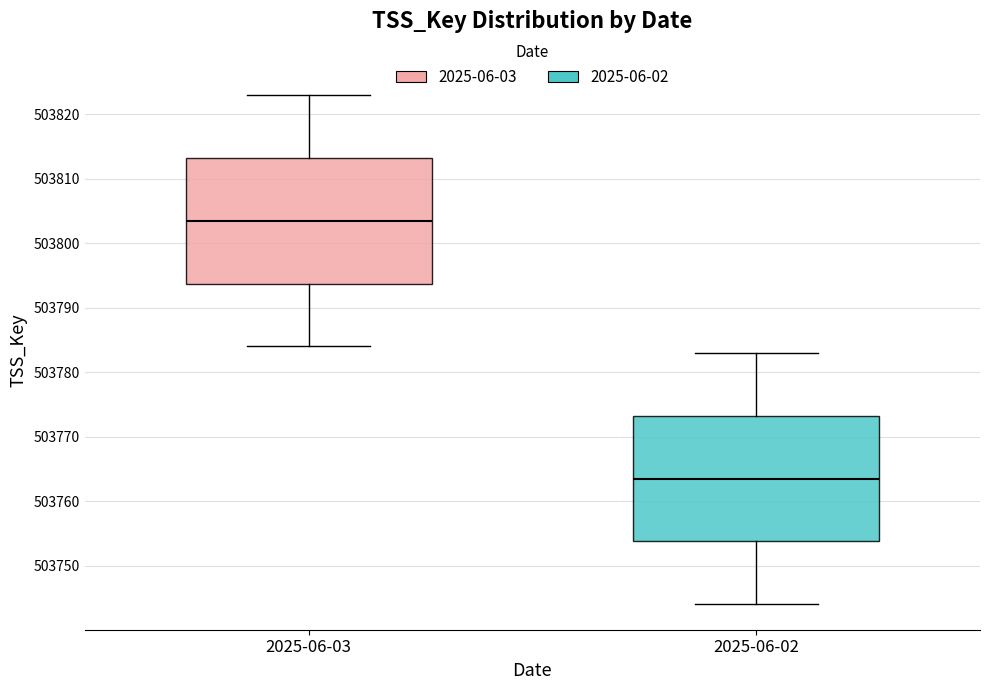

Which box's median line is the highest?

2025-06-03